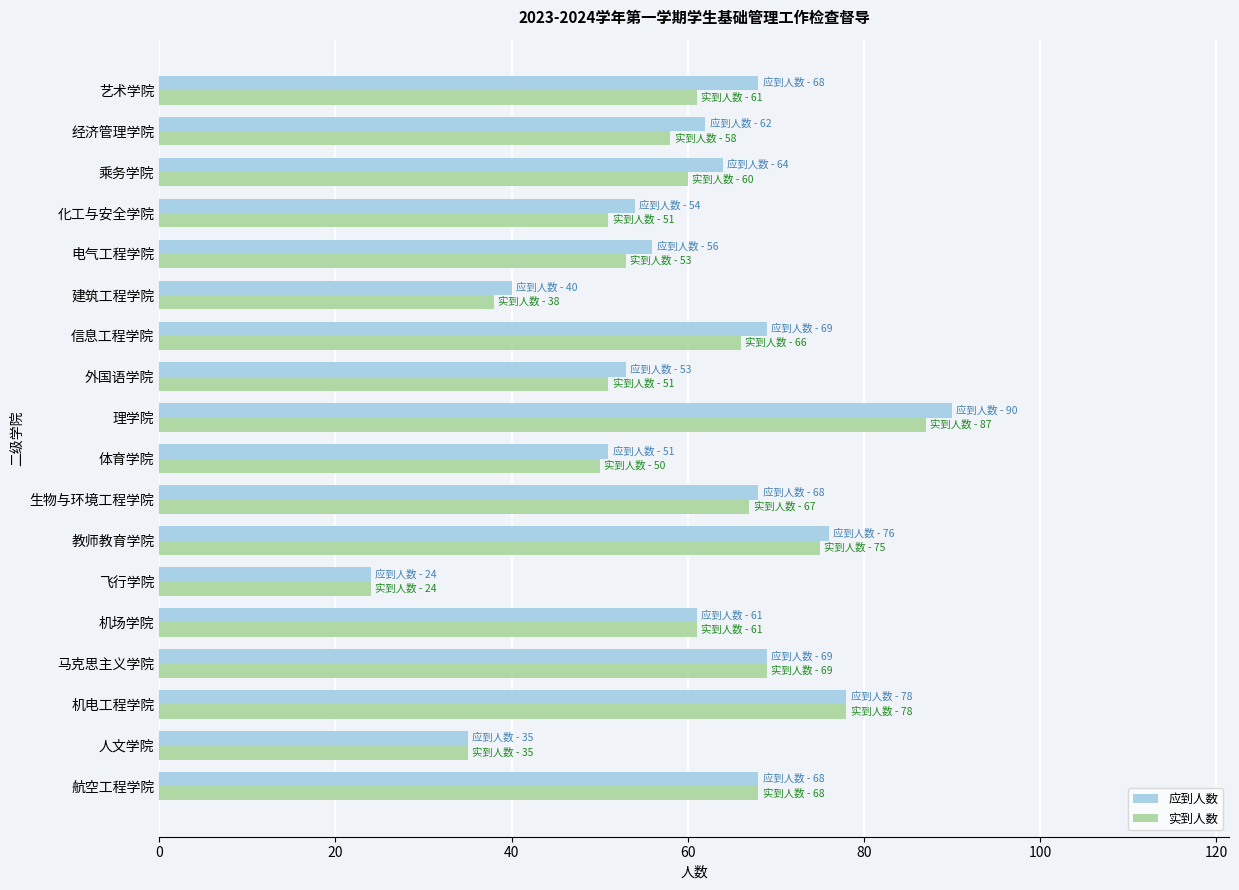

Read the 实到人数 value at 教师教育学院.

75